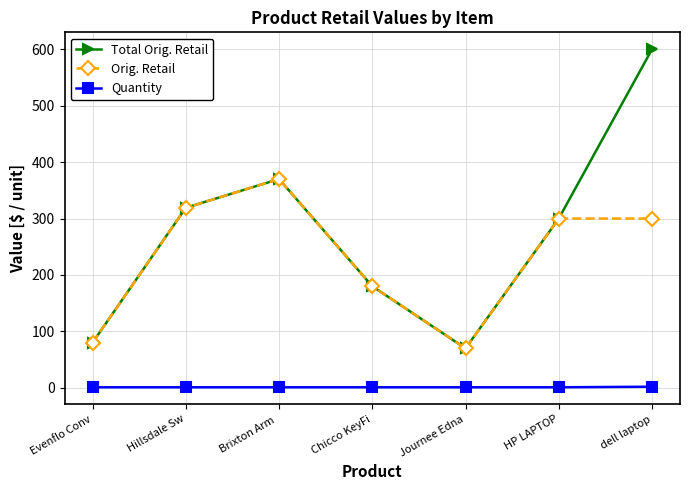

How many lines are shown in the chart?

3